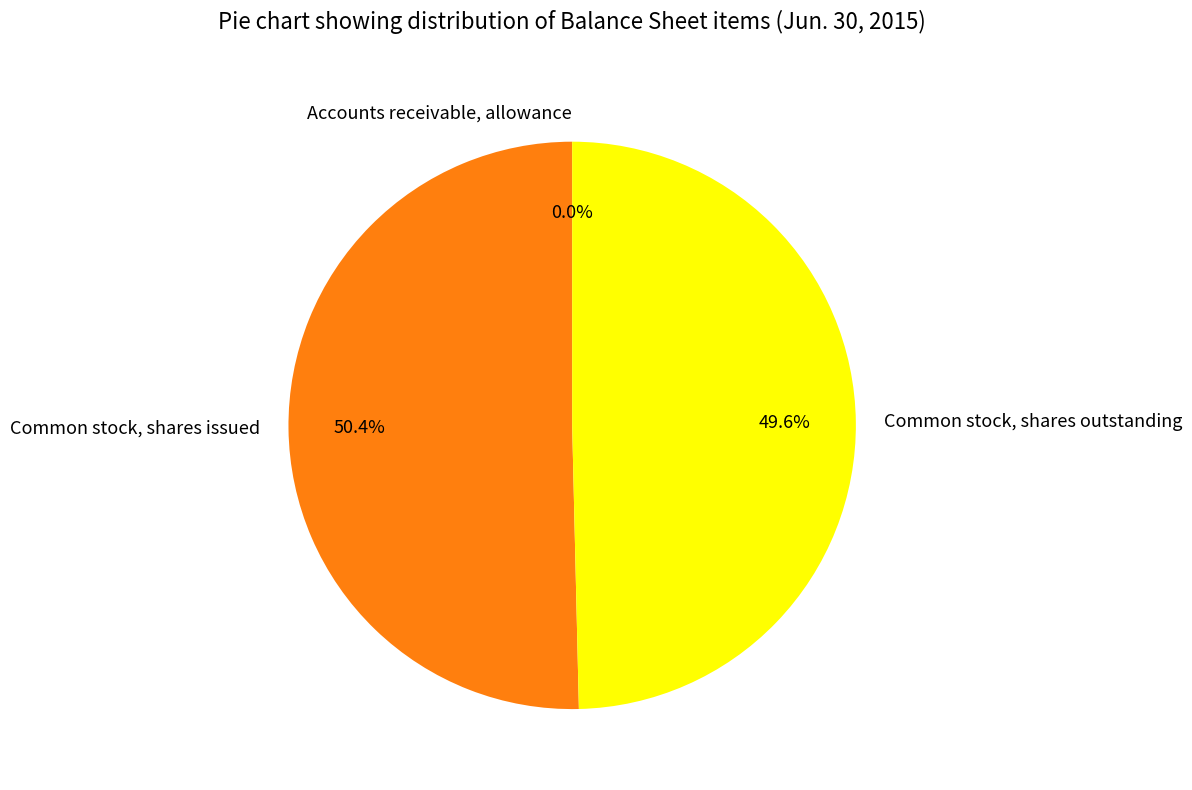

Which slice is the largest?

Common stock, shares issued